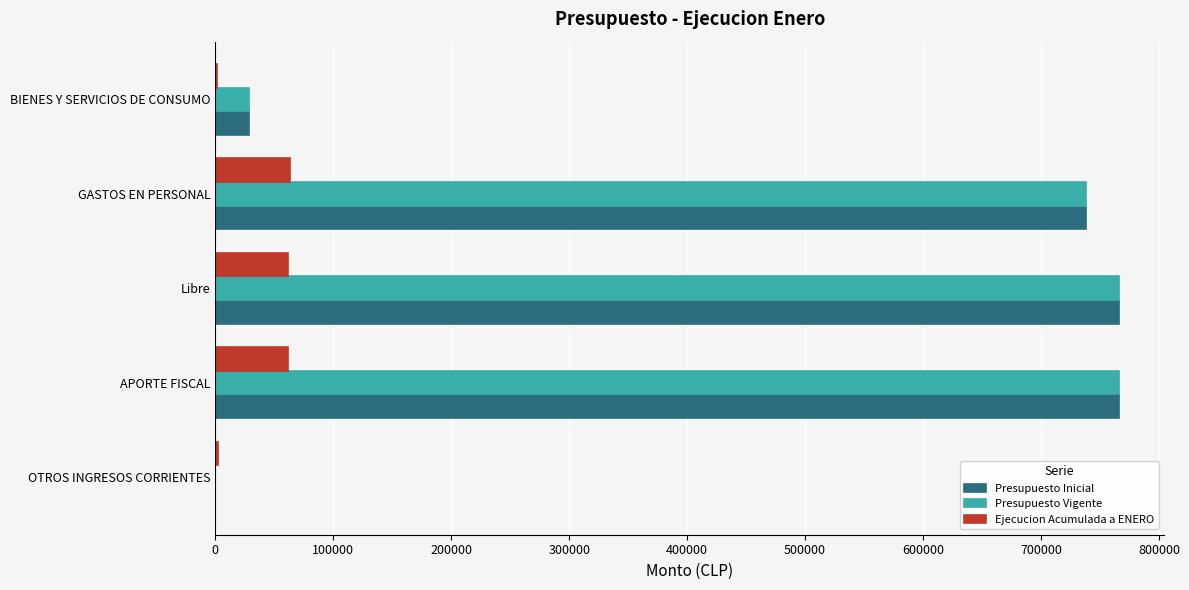

How many series are shown in this chart?

3